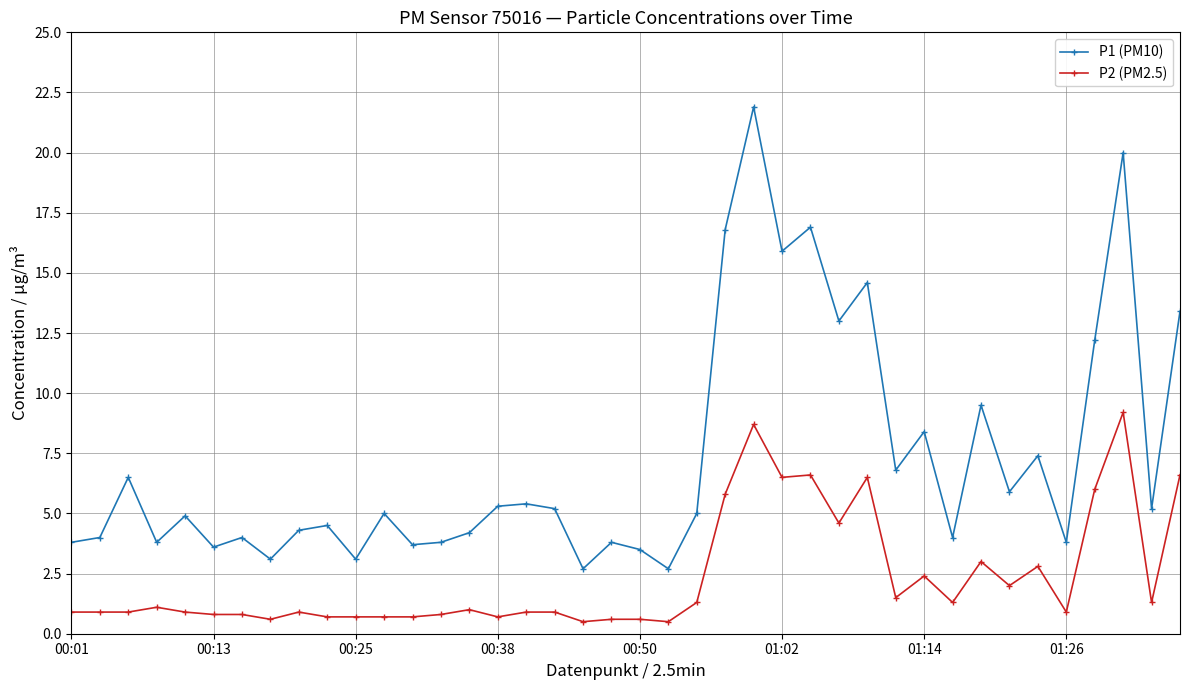

What is the sum of all P2 (PM2.5) values?

94.1